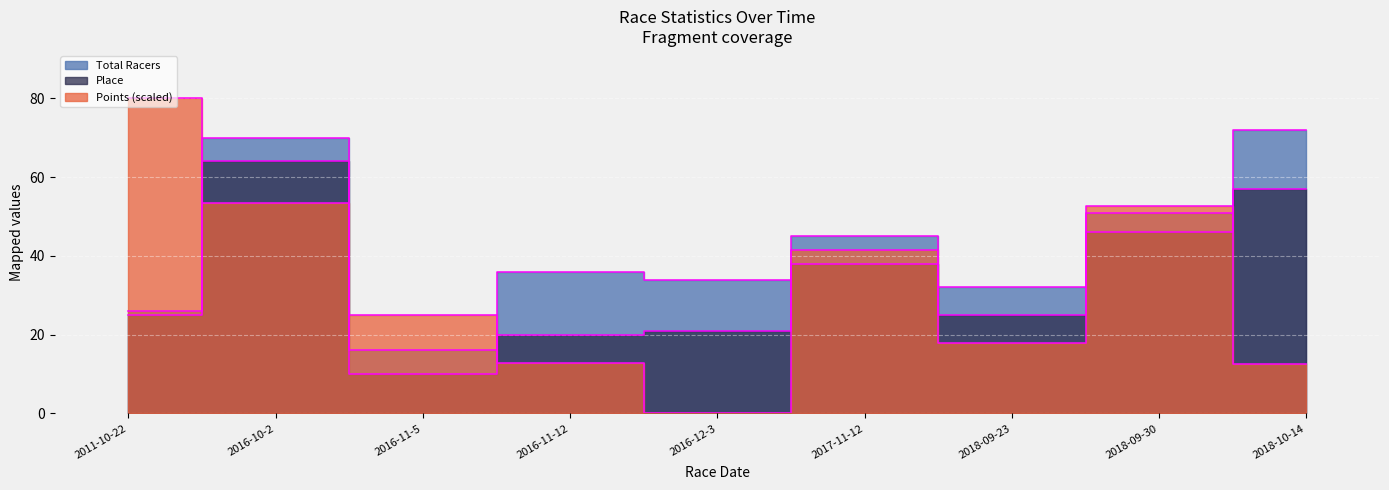

Is it true that Points equals 12.4 at 2016-11-5?

False